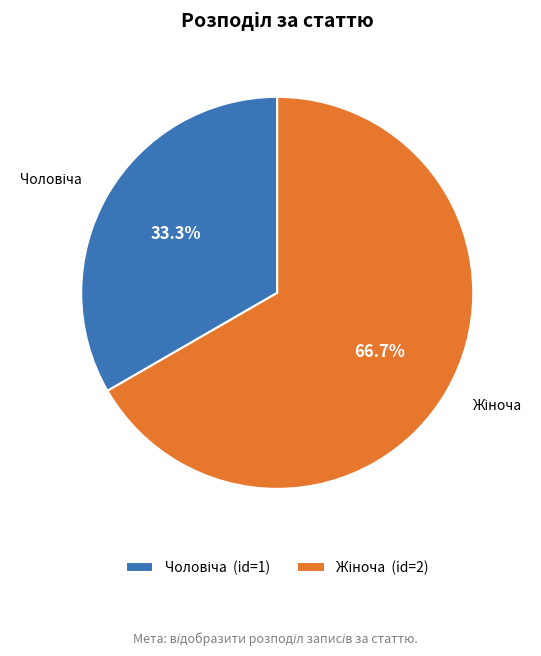

Is there a majority slice in this chart?

Yes